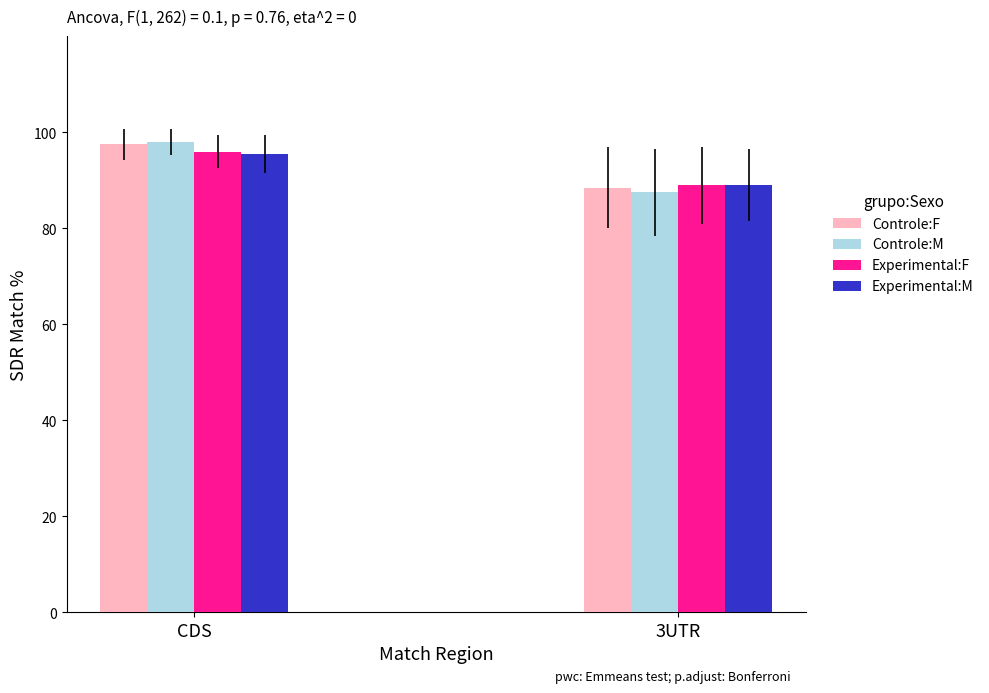

How many bars are there in each group?

4